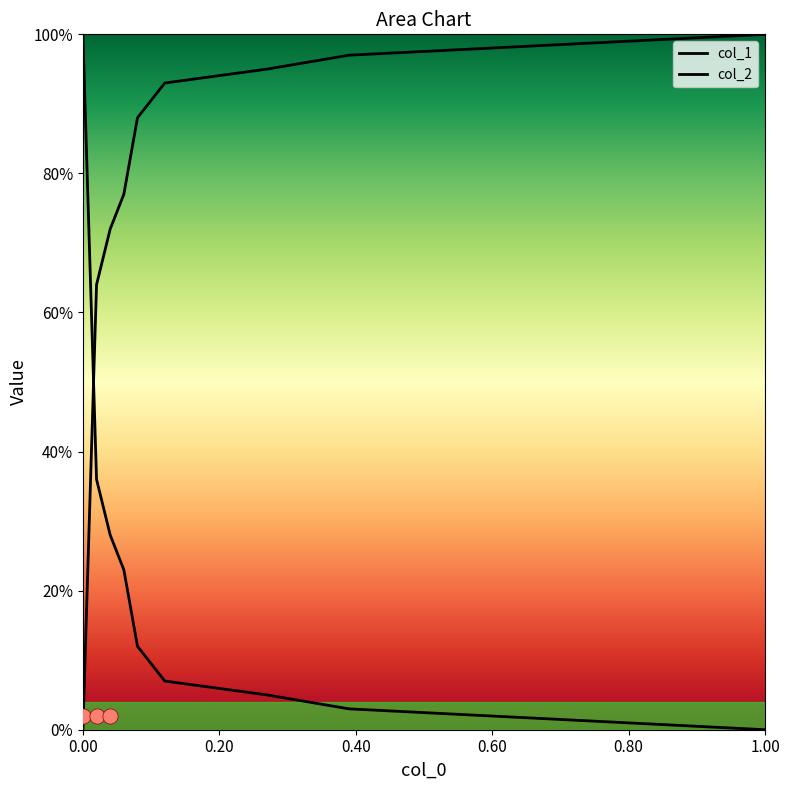

What are all the series names shown in the legend?

col_1, col_2